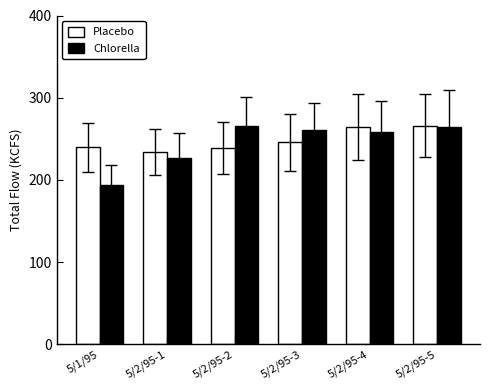

How many distinct data groups are displayed?

2